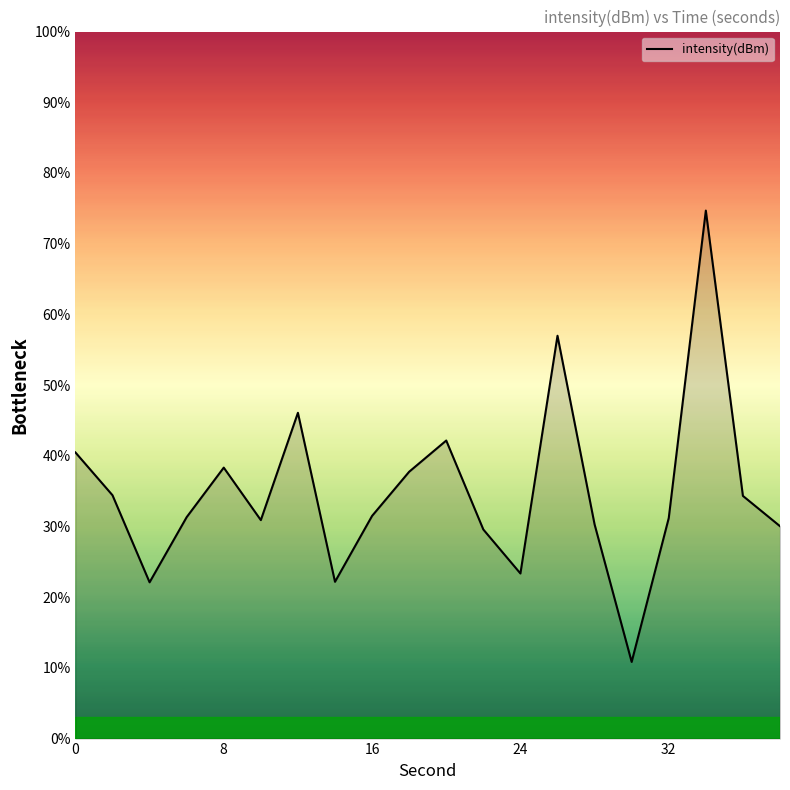

What is the maximum value shown in the chart?

74.7